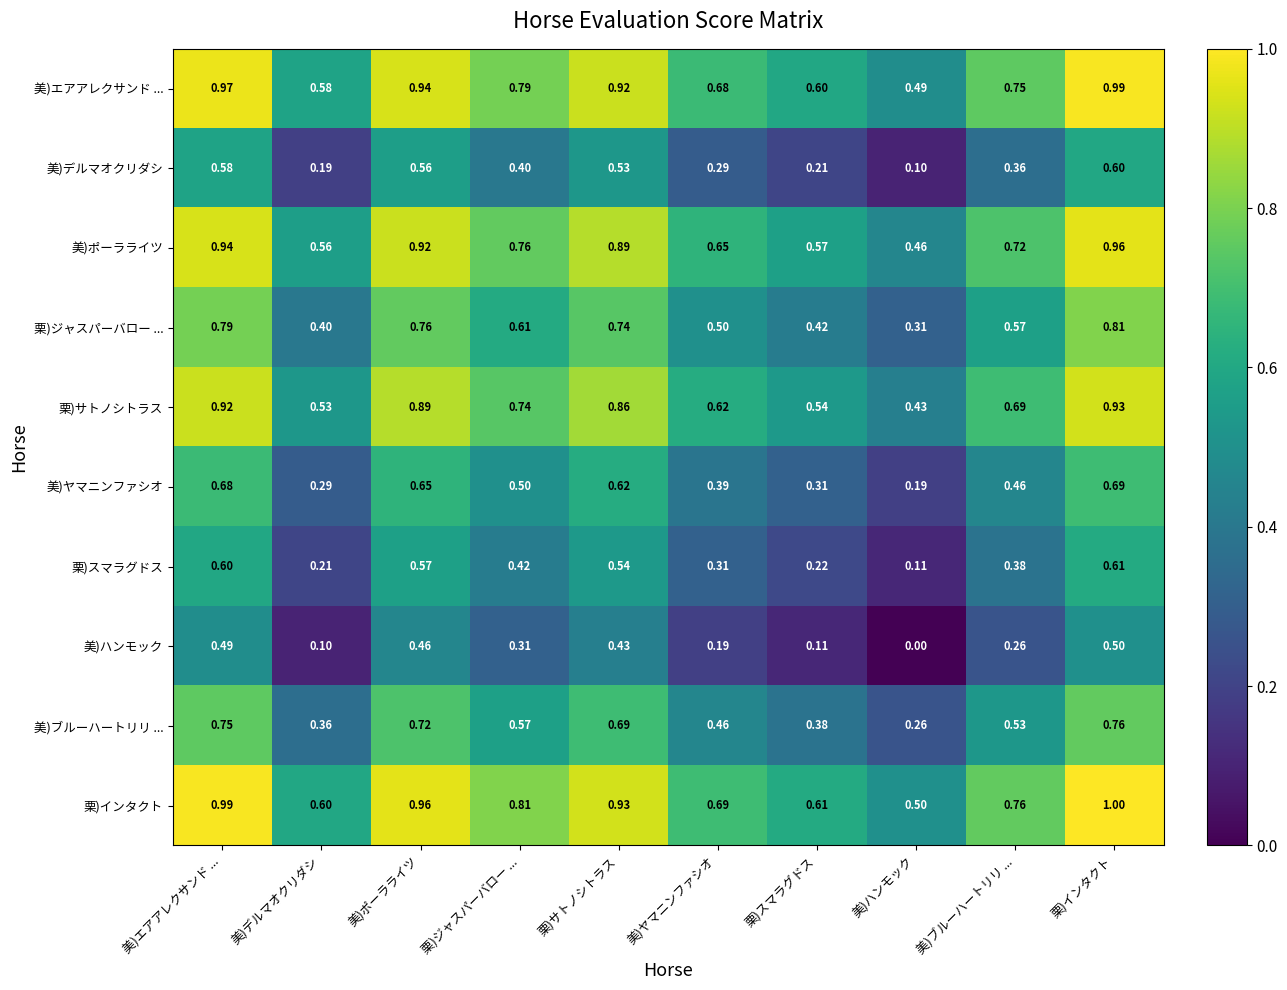

At which label is 美)ヤマニンファシオ closest to 0?

美)ハンモック